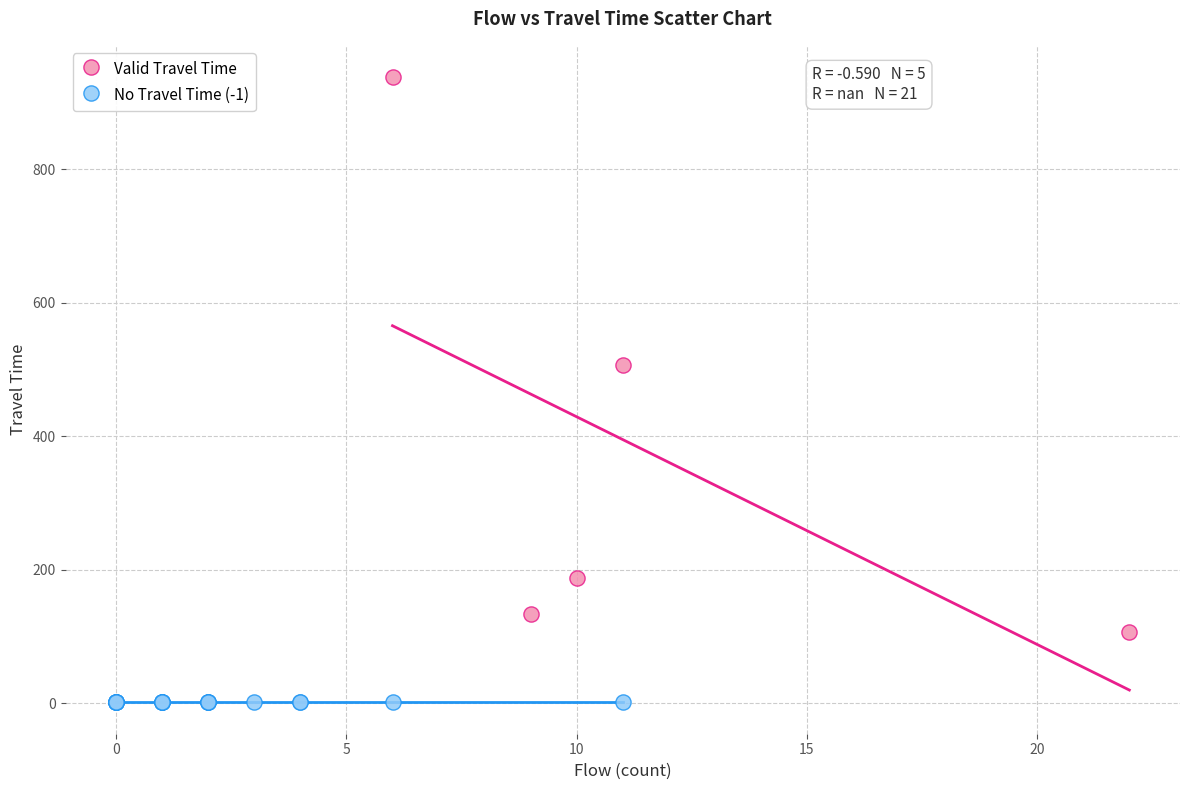

Which series contains the lowest Y value?

No Travel Time (-1)